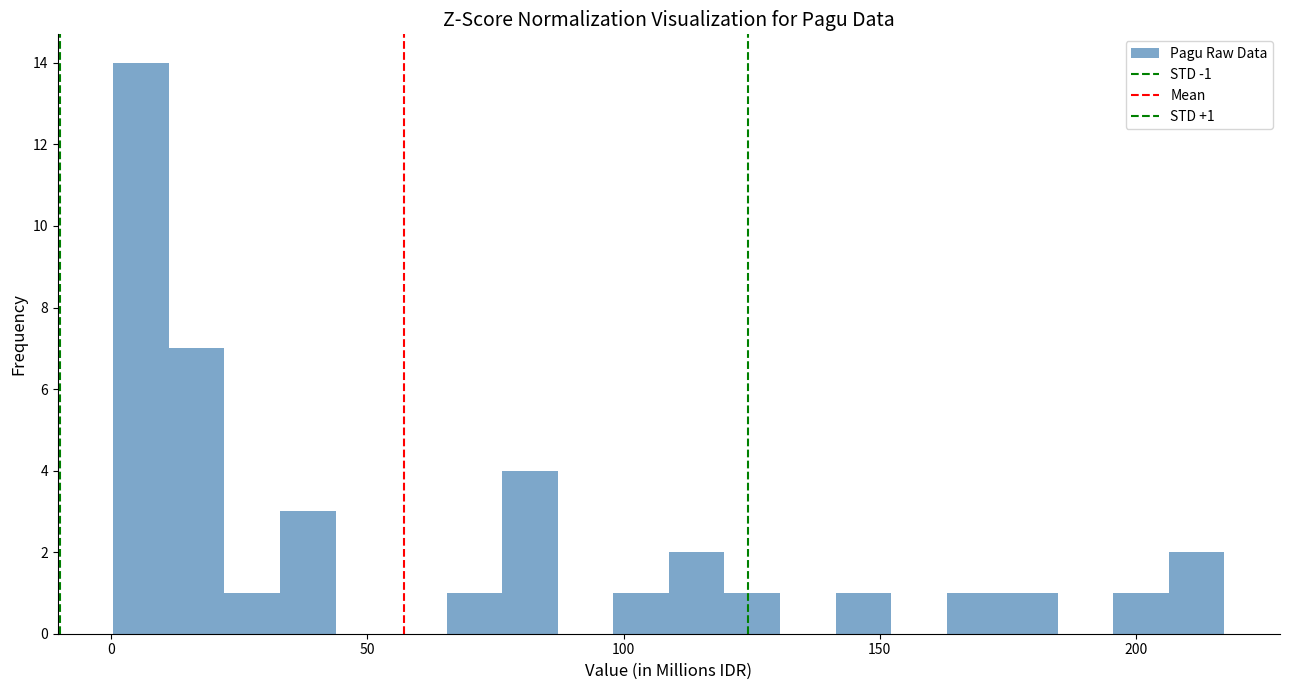

Read against the x-axis, roughly where is the centre of the tallest bar?

5